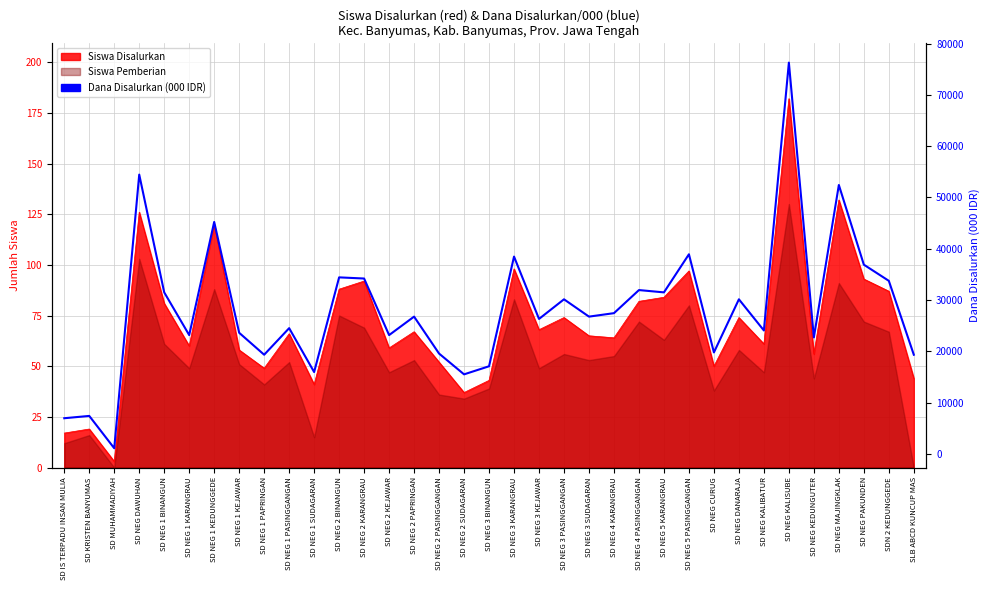

What is the value of the 3rd point from the left?

1125